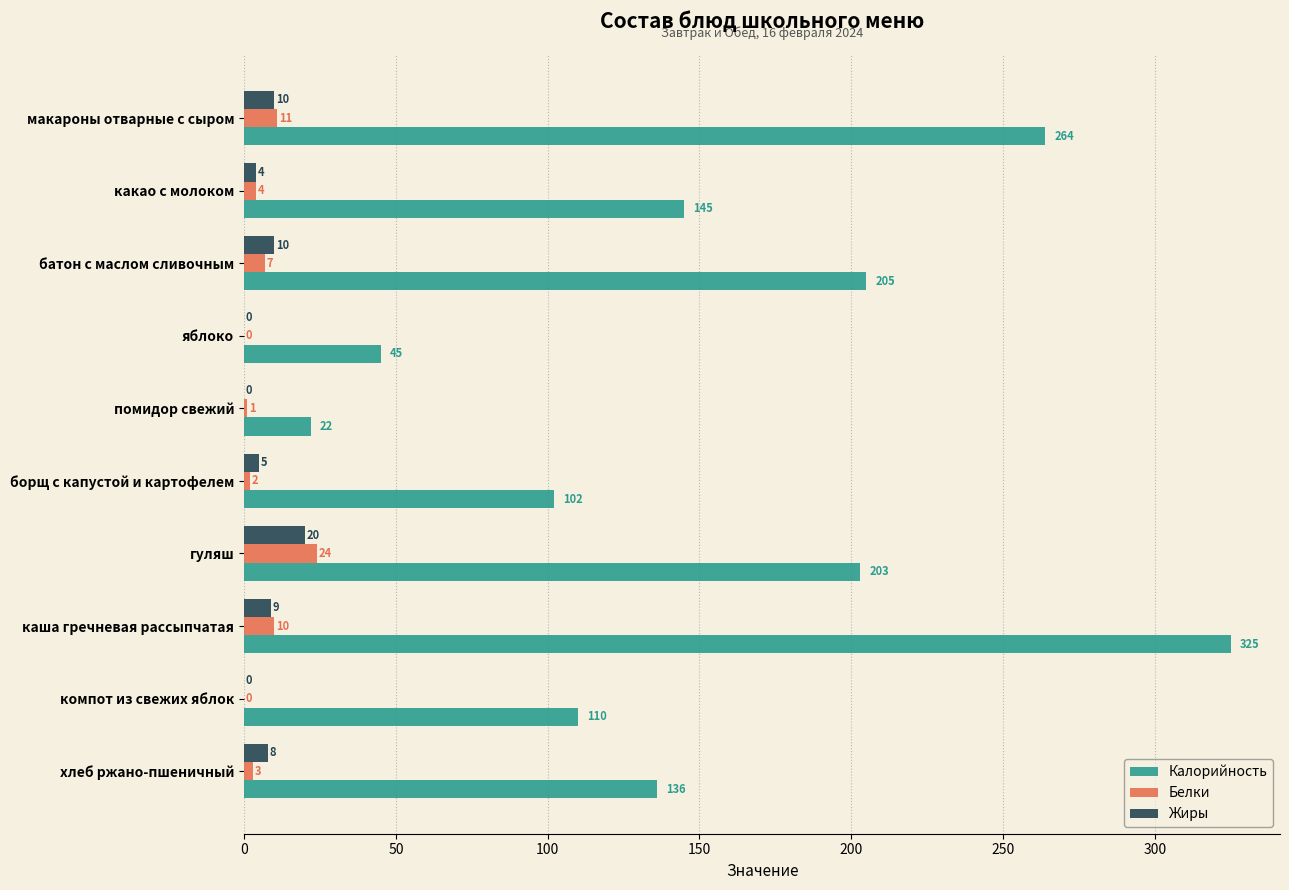

What is the sum of all Калорийность values?

1557